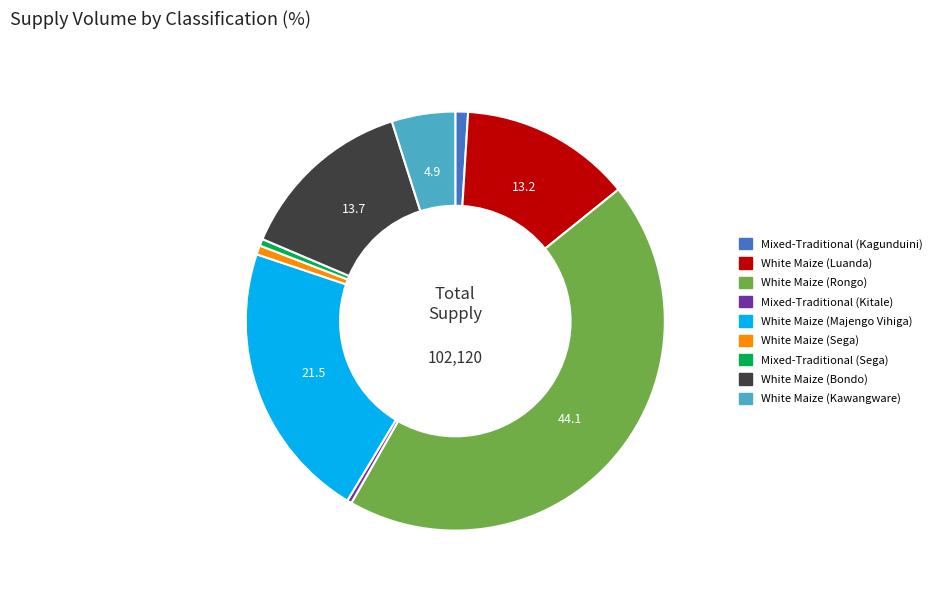

Is there a majority slice in this chart?

No